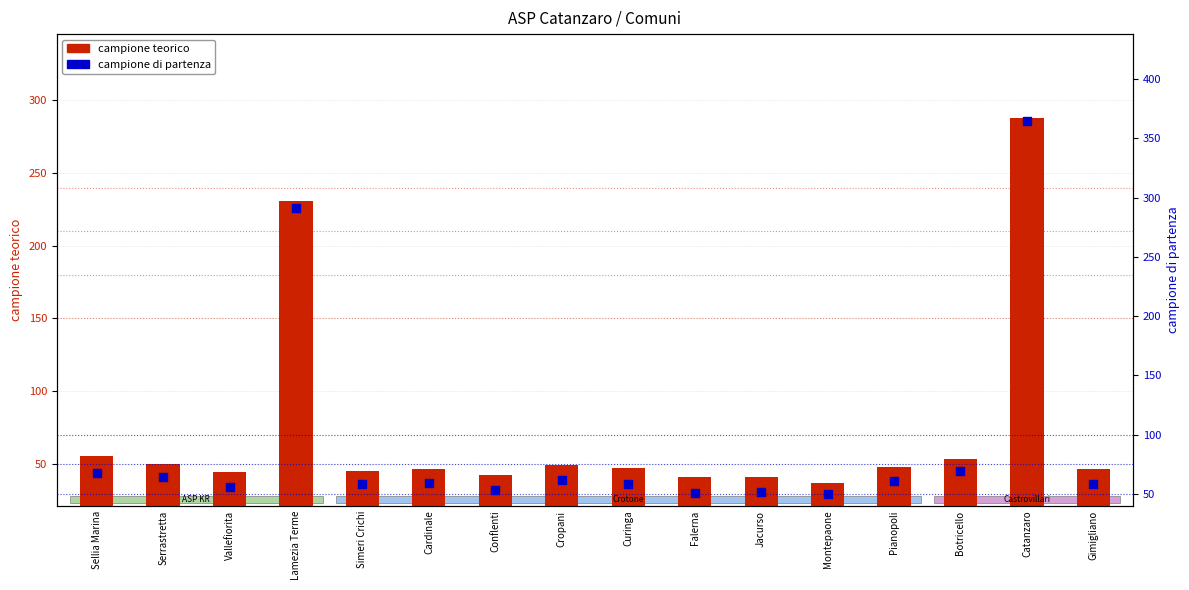

At which category is the sum across all series the highest?

Catanzaro